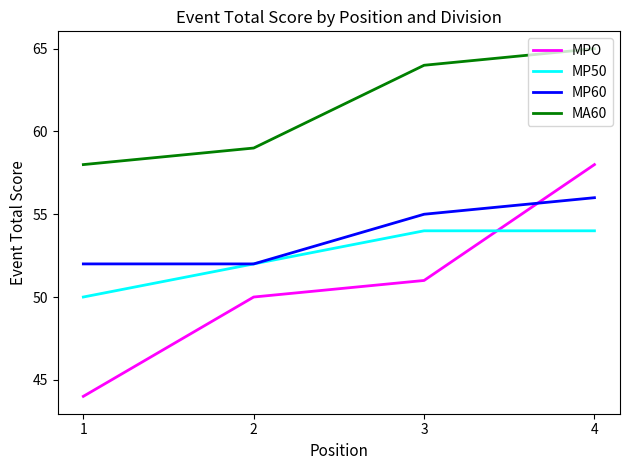

Where is MA60 nearest to the value 61?

2